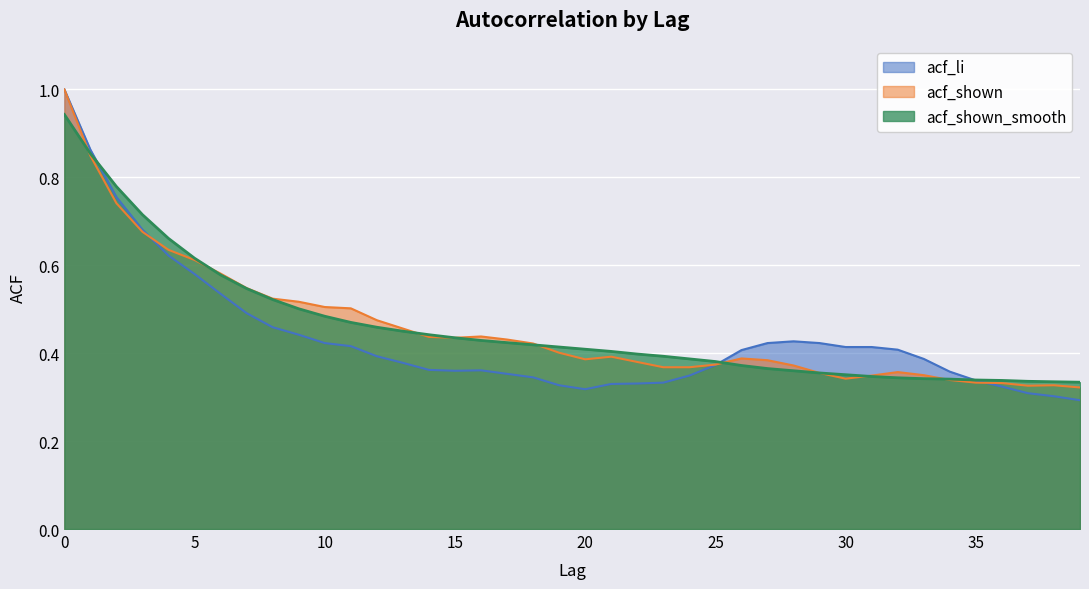

The acf_shown_smooth series shows 0.5 at 34. True or false?

False